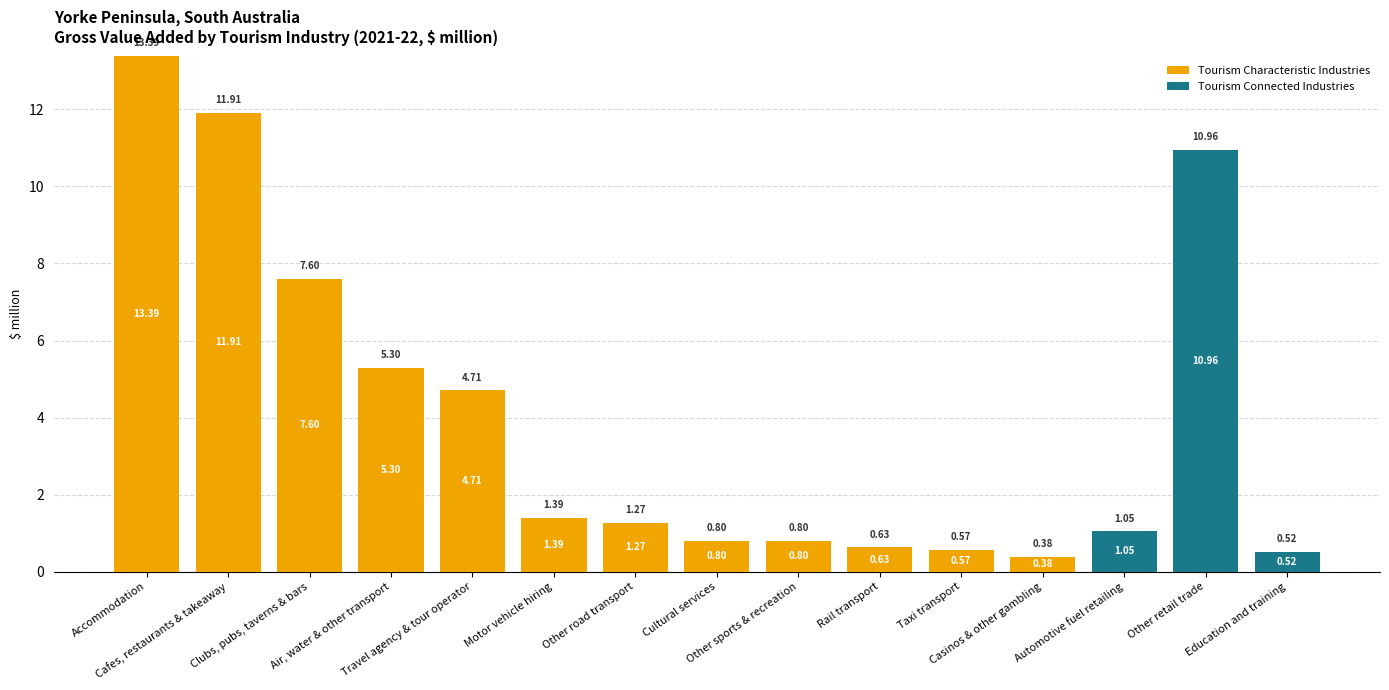

List the labels in order of Tourism Characteristic Industries value, smallest first.

Automotive fuel retailing, Other retail trade, Education and training, Casinos & other gambling, Taxi transport, Rail transport, Cultural services, Other sports & recreation, Other road transport, Motor vehicle hiring, Travel agency & tour operator, Air, water & other transport, Clubs, pubs, taverns & bars, Cafes, restaurants & takeaway, Accommodation